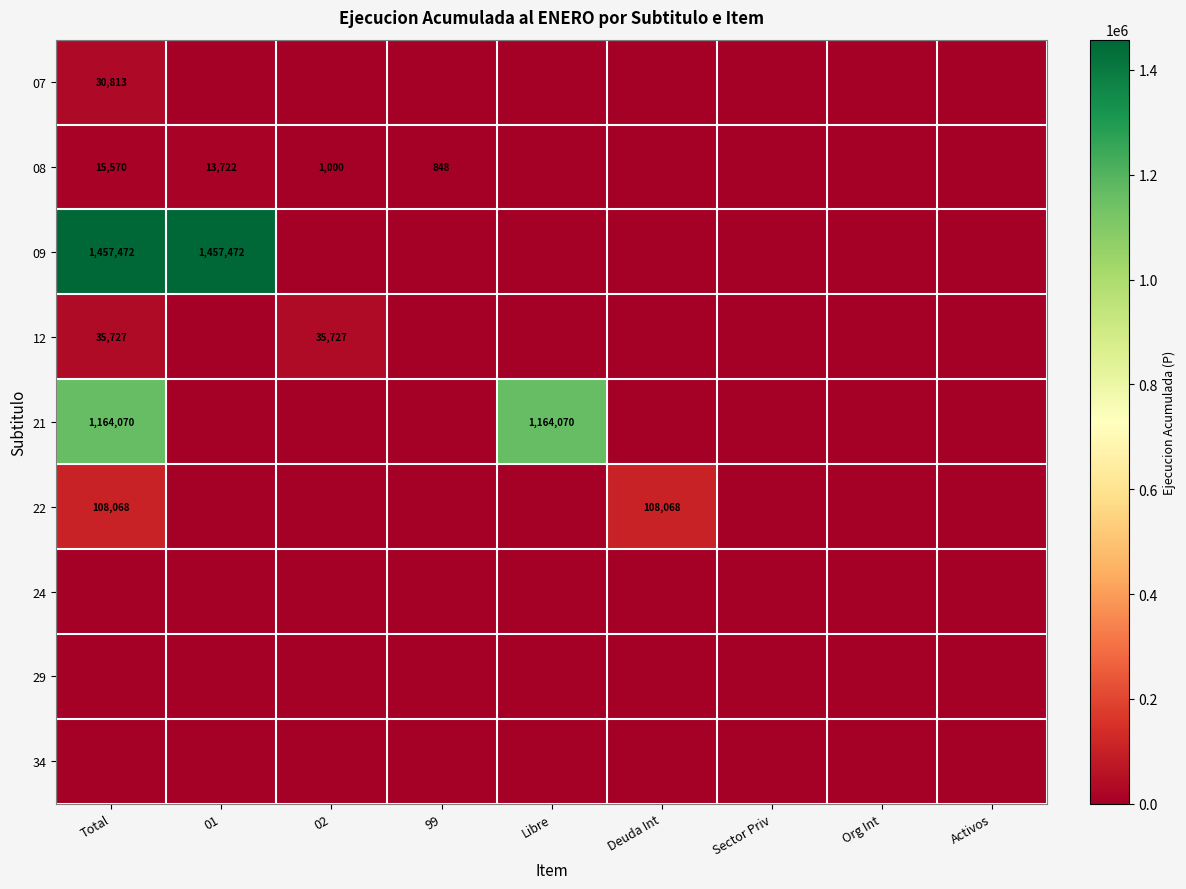

At which category does the chart reach its minimum across all series?

01